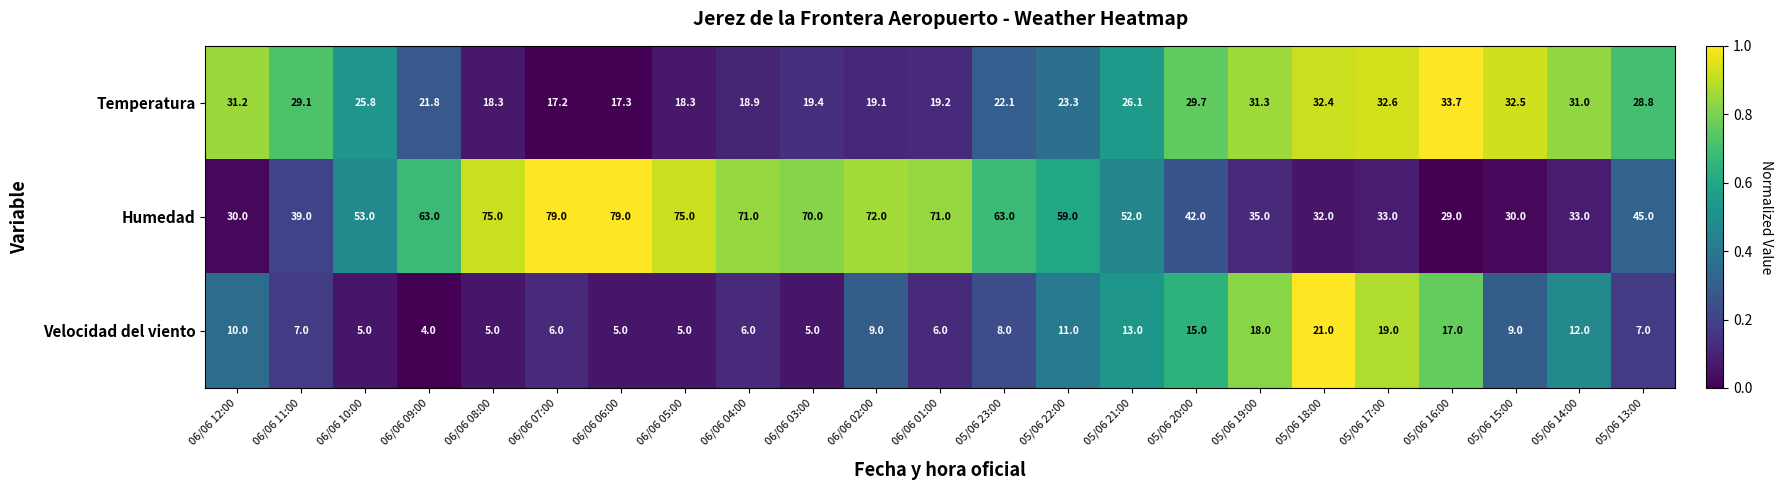

Is it true that Temperatura equals 13.9 at 05/06 17:00?

False